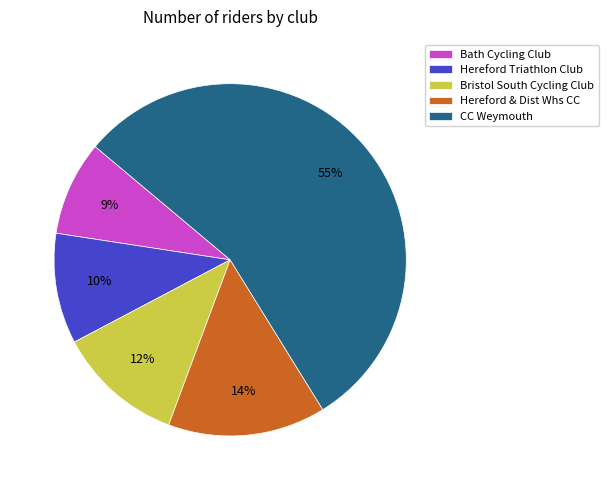

Is it true that Hereford & Dist Whs CC is 25% of the pie?

False